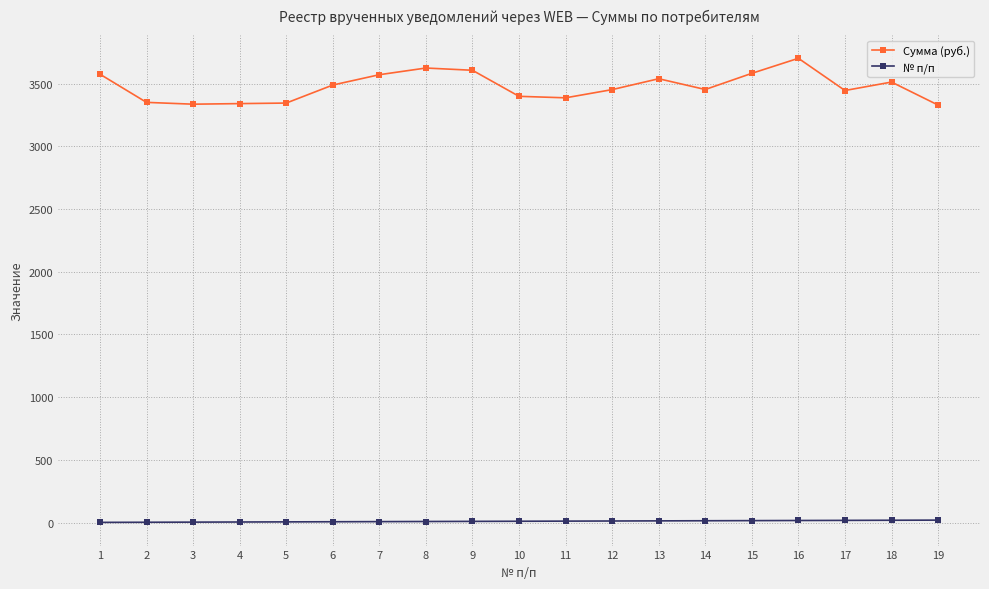

What are all the series names shown in the legend?

Сумма (руб.), № п/п